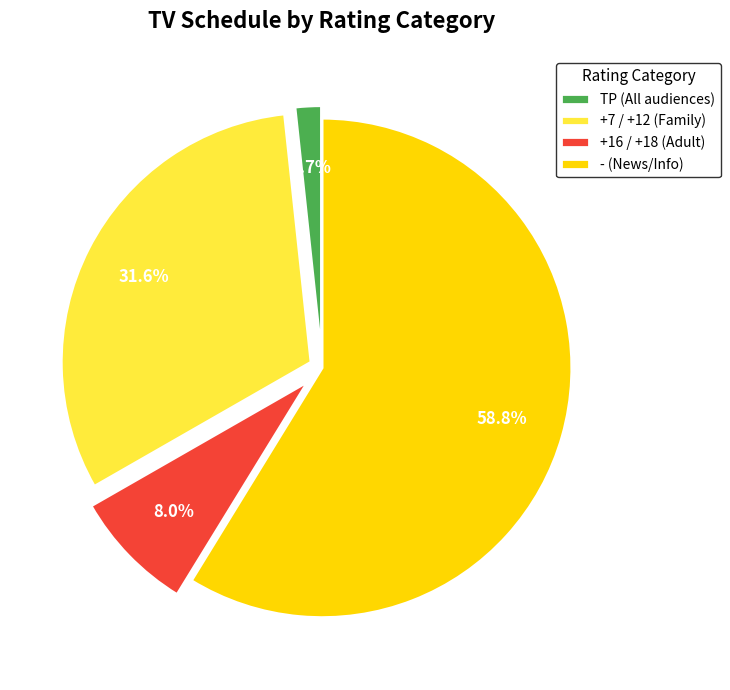

Rank the categories by value from highest to lowest.

- (News/Info), +7 / +12 (Family), +16 / +18 (Adult), TP (All audiences)